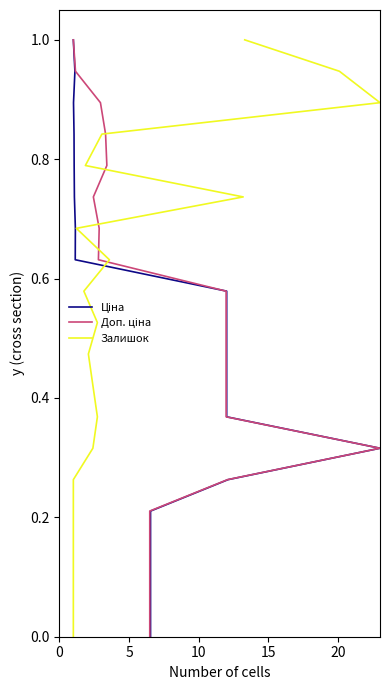

What is the value of the Доп. ціна point at the 20th from the left?

1.0